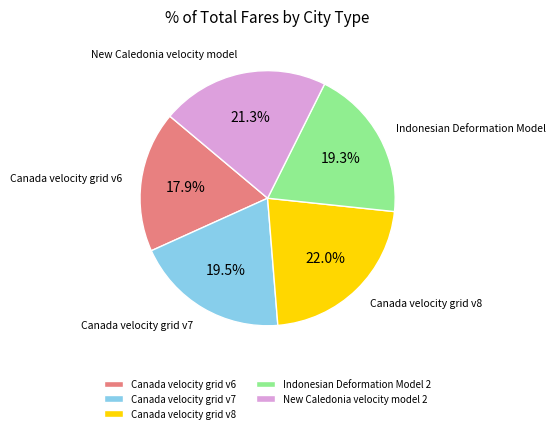

Is there any slice that represents more than half of the pie?

No